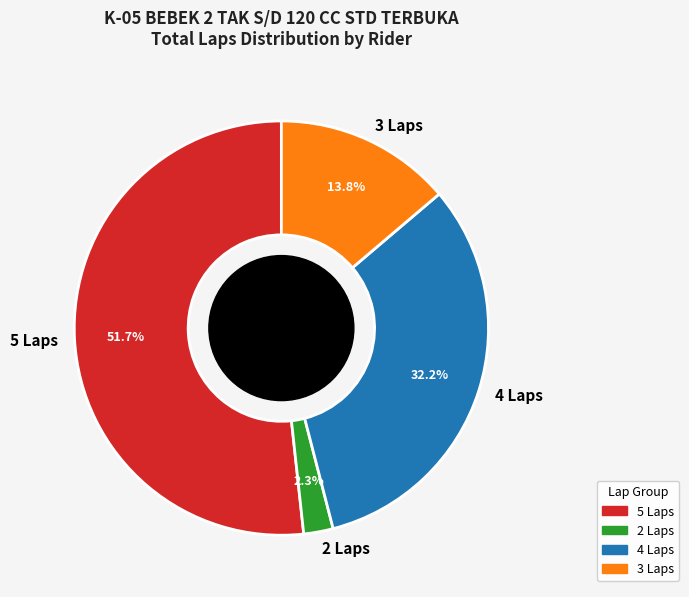

How many slices are in this pie chart?

4